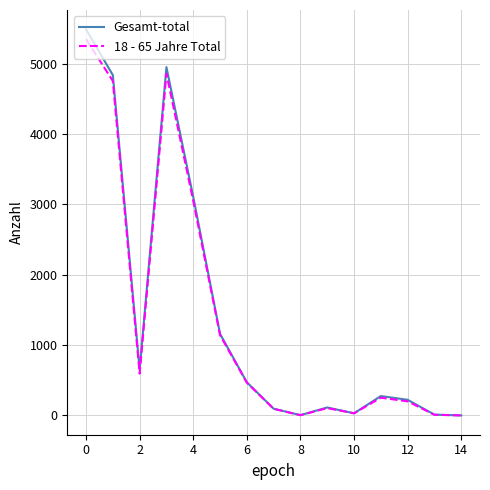

What are all the series names shown in the legend?

Gesamt-total, 18 - 65 Jahre Total